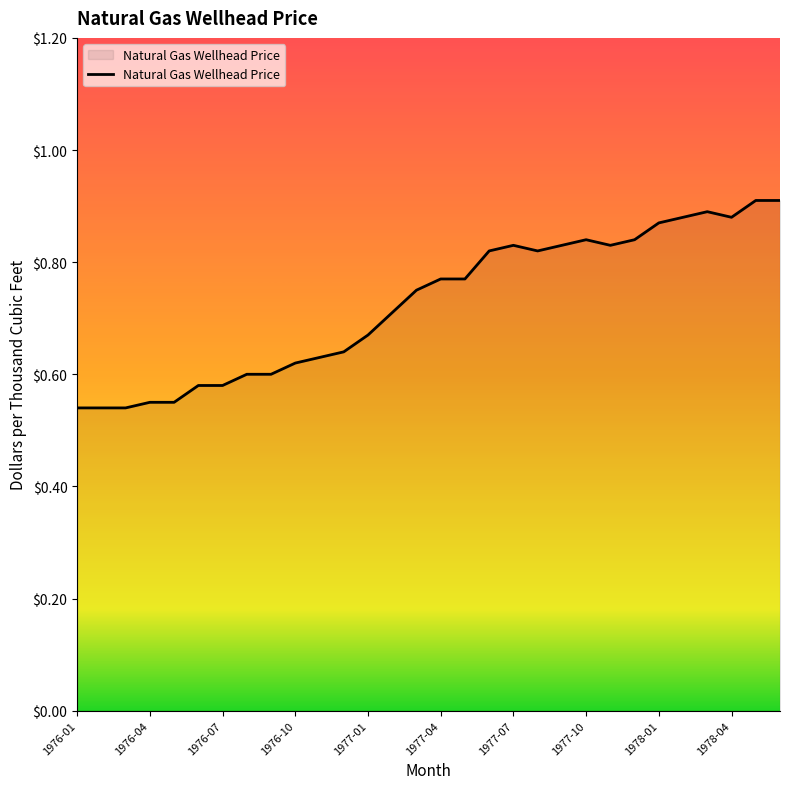

What is the difference between the maximum and minimum values?

0.4